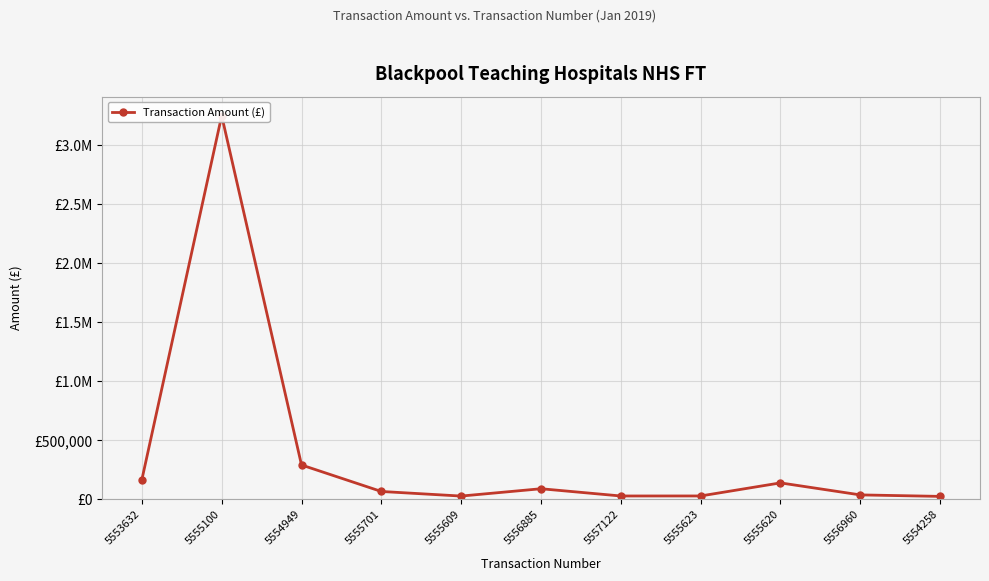

How many lines are shown in the chart?

1